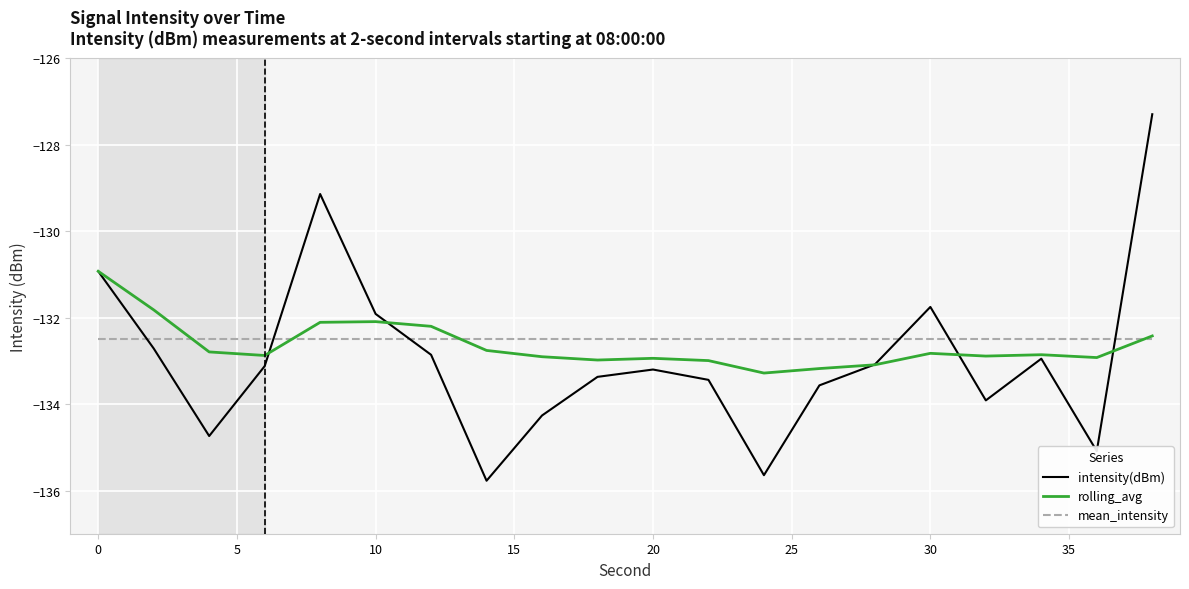

How many lines are shown in the chart?

3